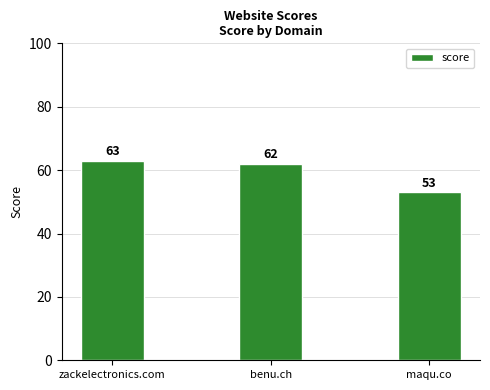

Which label corresponds to the smallest value in the chart?

maqu.co